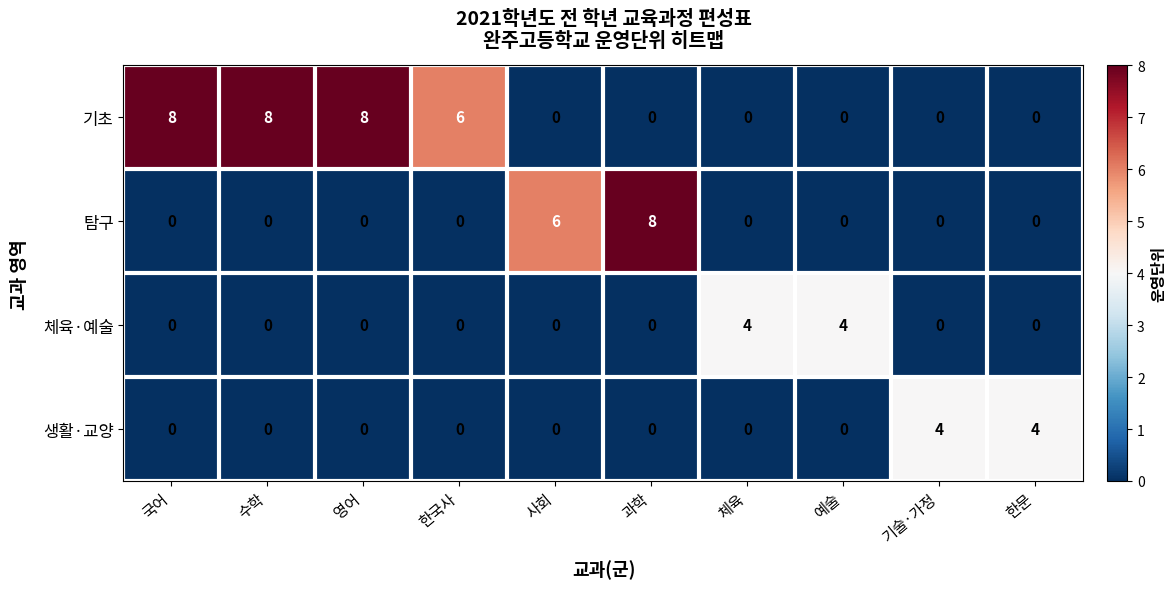

Count the 기초 values in the range 0 to 8.

10